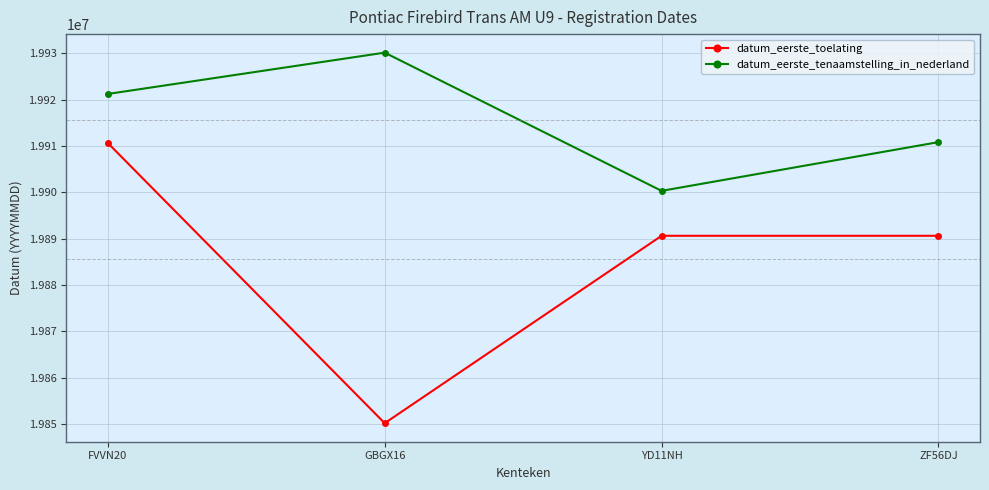

True or false: datum_eerste_tenaamstelling_in_nederland has a value of 19930112 at GBGX16.

True